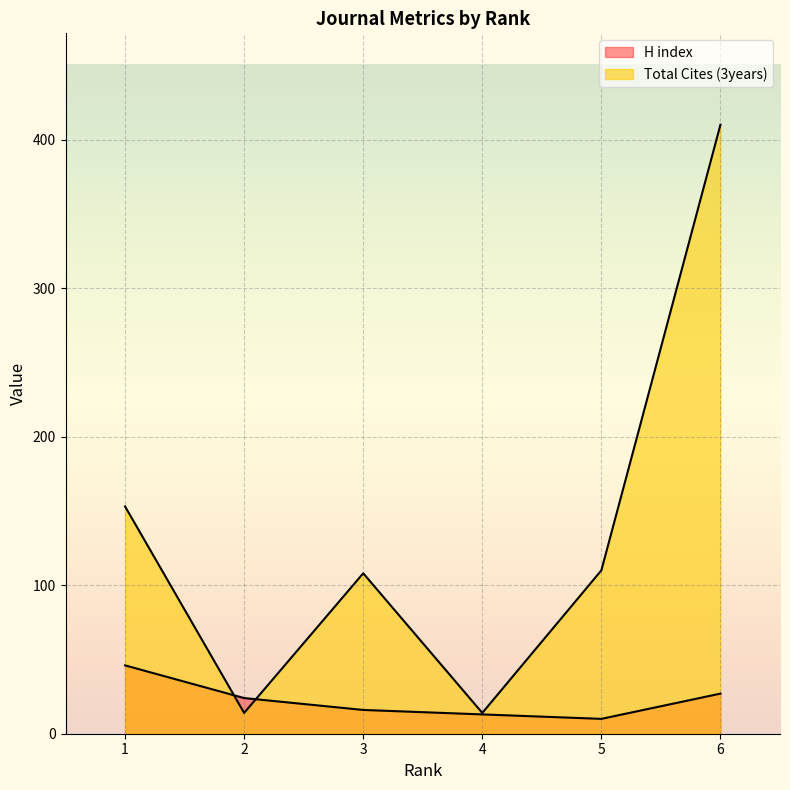

At which category is the sum across all series the highest?

6